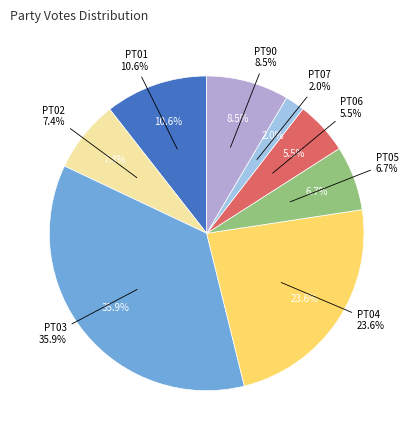

Count the number of slices in the pie.

8